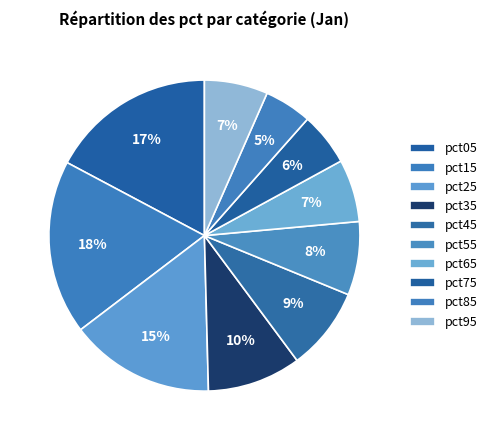

Is pct35 the majority of the pie?

No